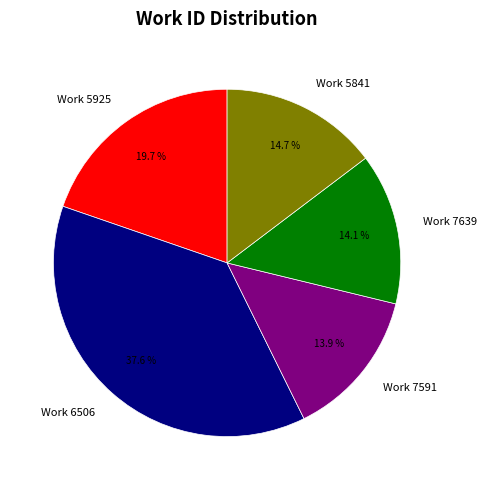

Between Work 5925 and Work 5841, which is larger?

Work 5925